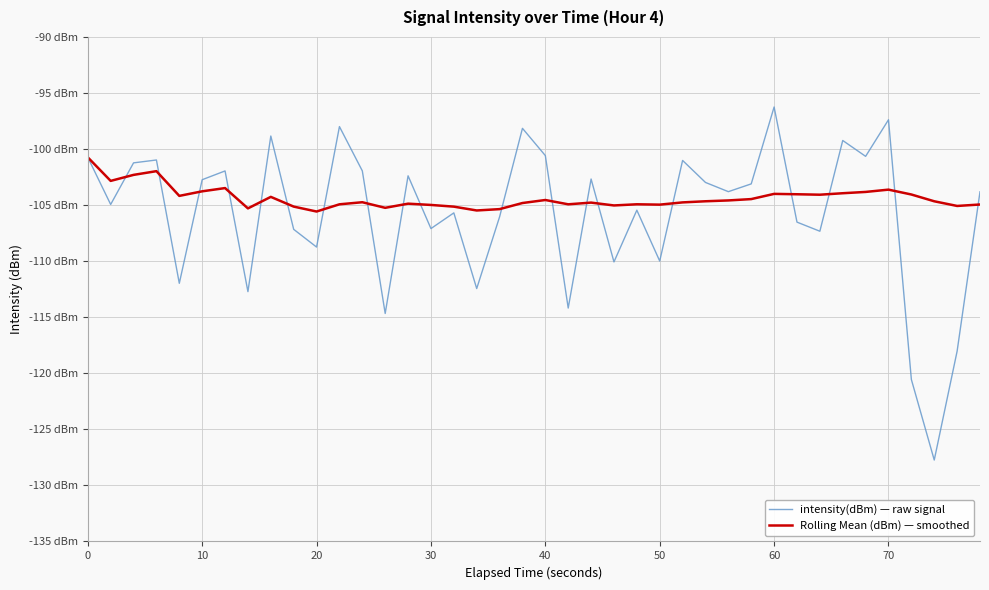

Does the chart display data point markers on the line(s)?

No